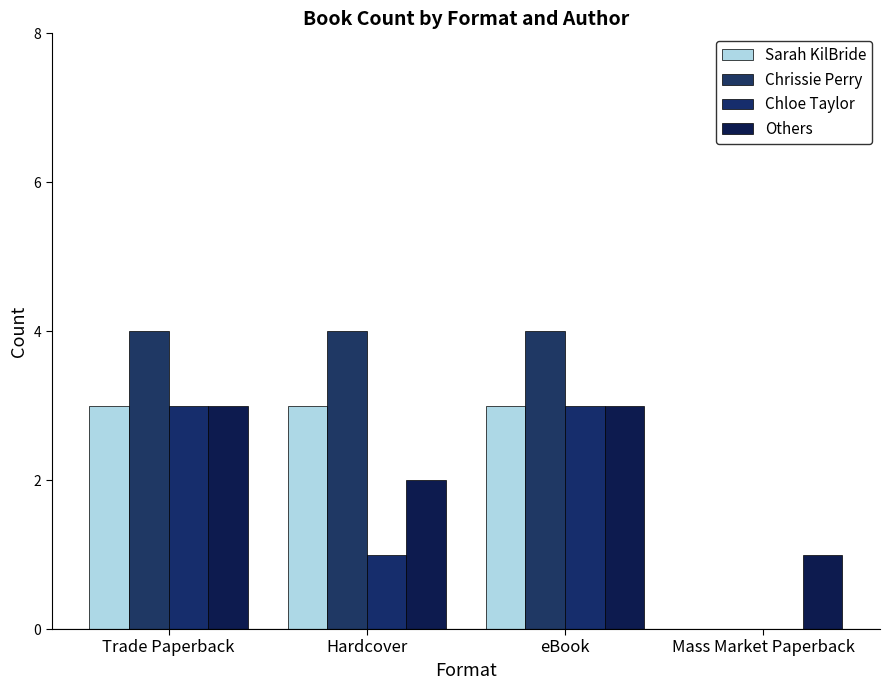

Which series changed the most between Trade Paperback and Hardcover?

Chloe Taylor